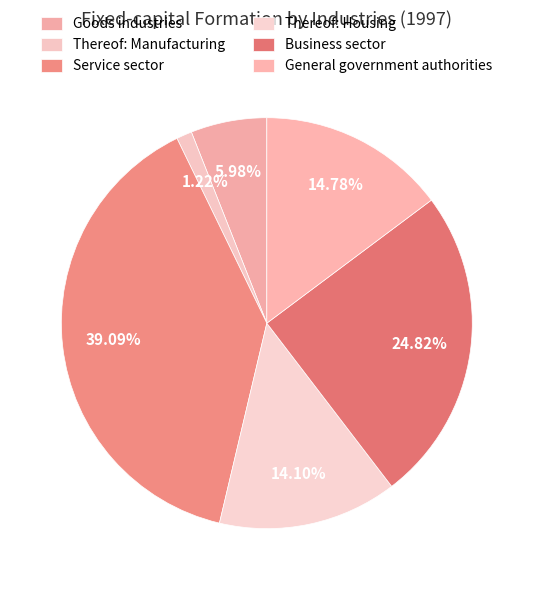

What percentage is the Service sector slice, to the nearest percent?

39%